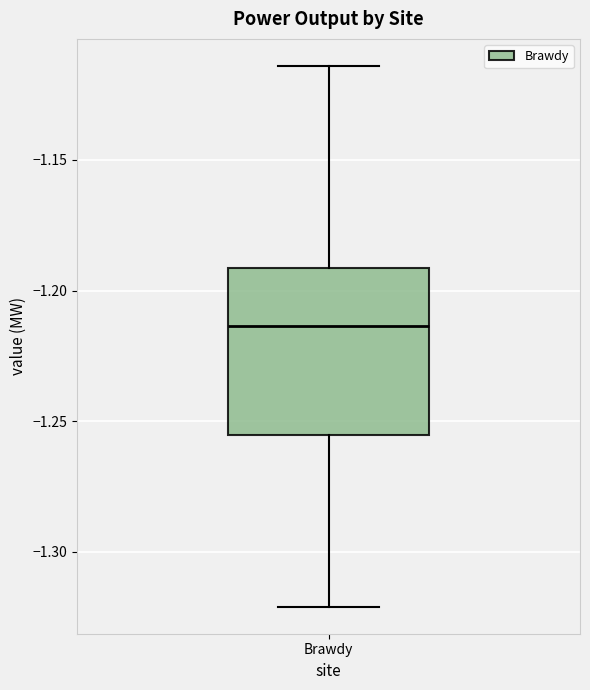

Transcribe this box plot: give where the median line is, the range the box spans, and where the two whiskers end, as read against the y-axis. The values are not printed on the chart, so give them approximately, as read against the axis.

median -1.215, box -1.255 to -1.190, whiskers -1.320 to -1.115